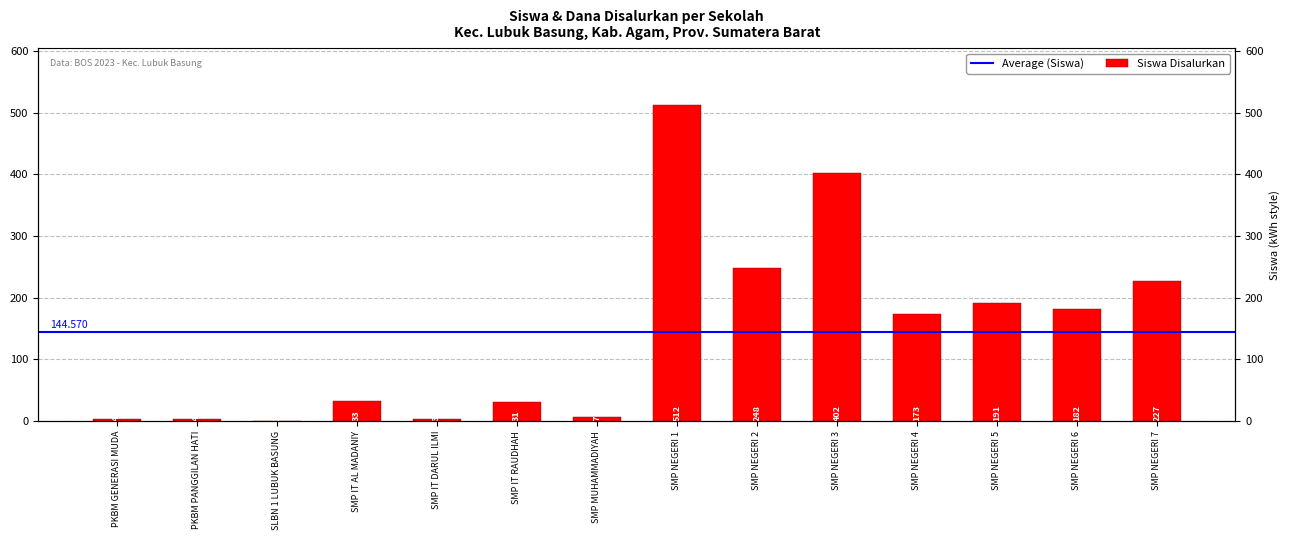

Which category has the lowest value across all series?

SLBN 1 LUBUK BASUNG